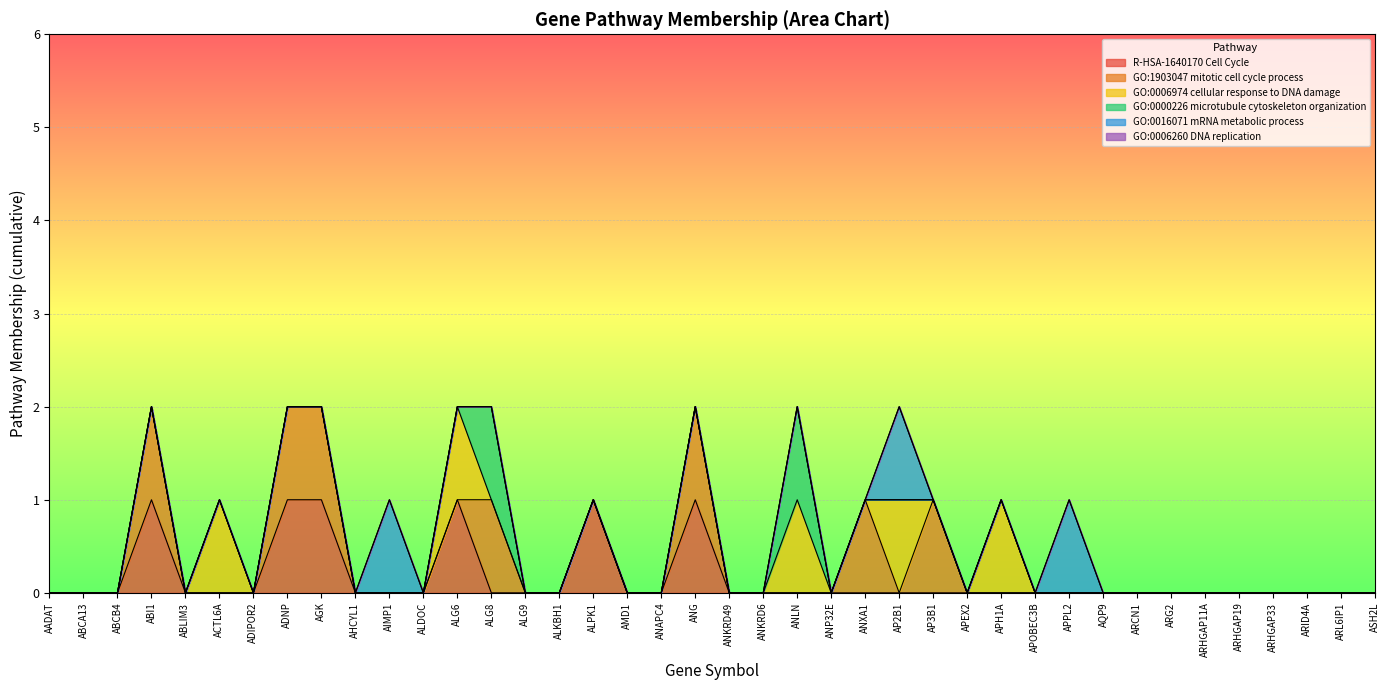

True or false: GO:0016071 mRNA metabolic process has more than 2 points higher than both neighbors.

True